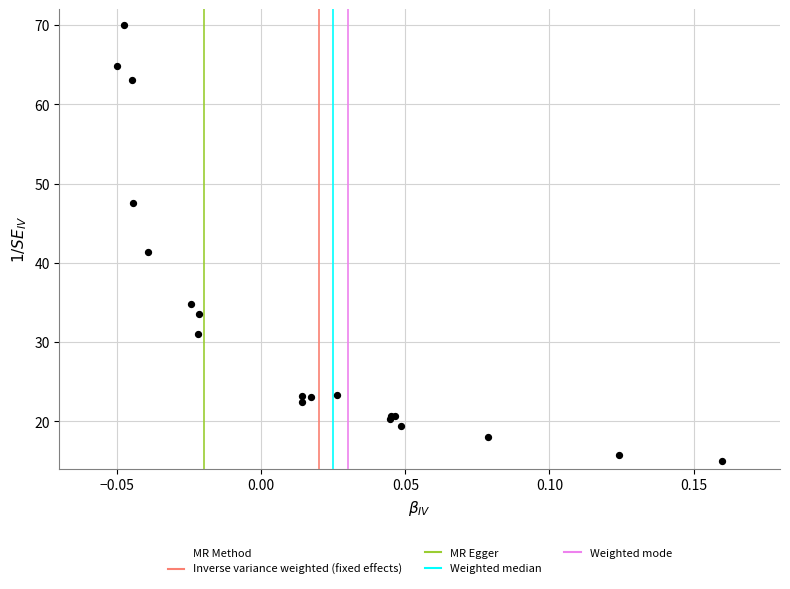

What Y value in the scatter plot is closest to 42?

41.4